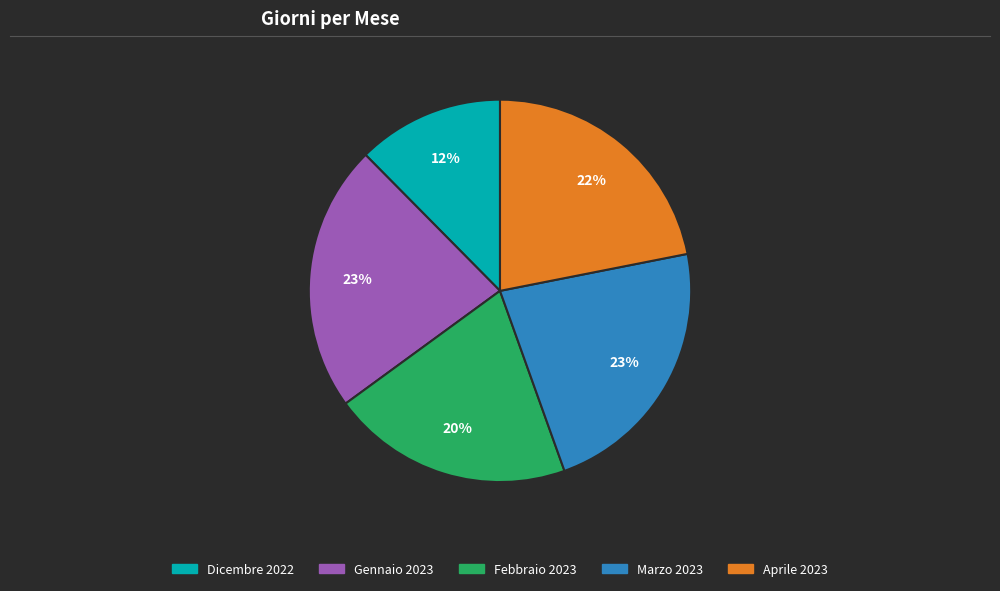

How many slices are in this pie chart?

5